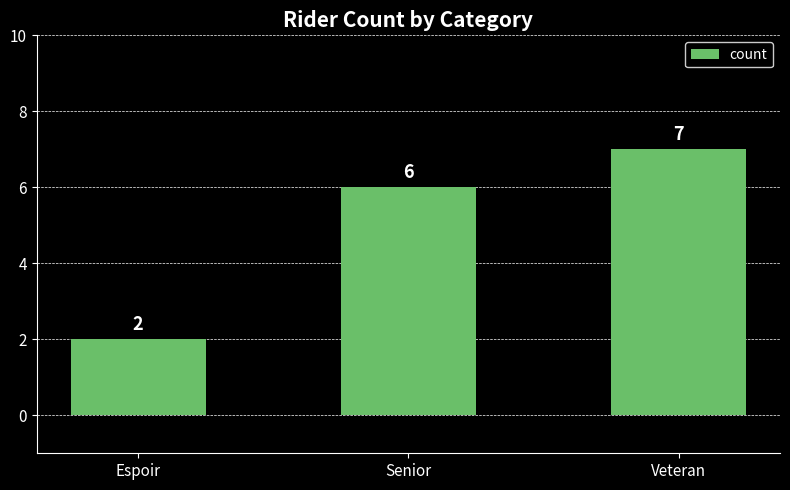

Reading right to left, extract all data points from this chart.

7	6	2